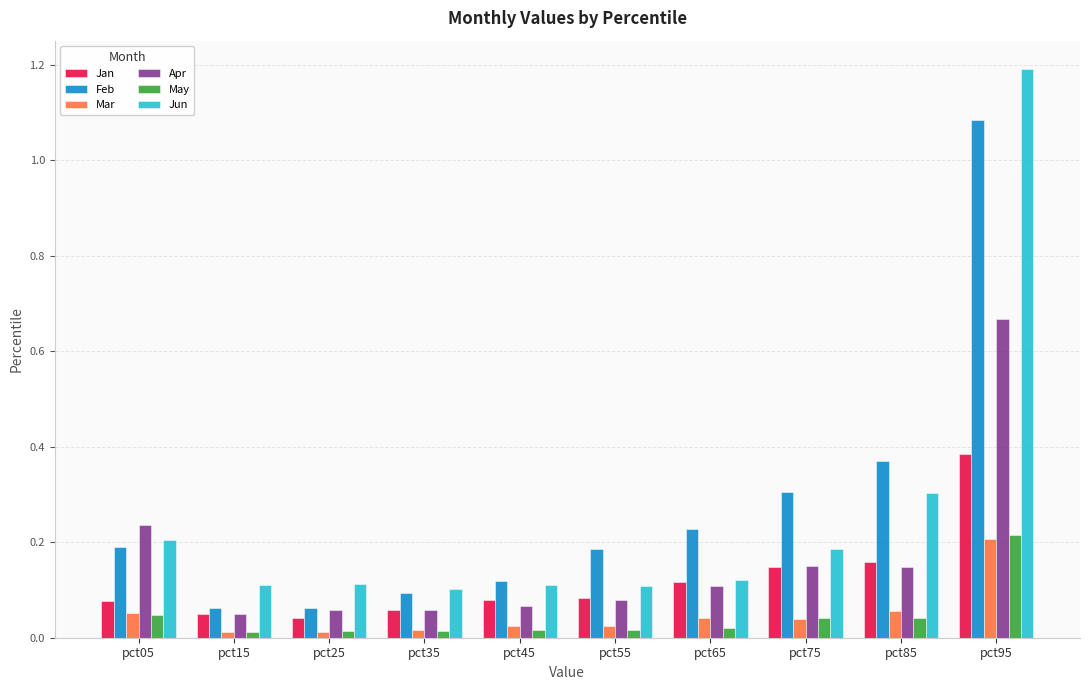

What are all the series names shown in the legend?

Jan, Feb, Mar, Apr, May, Jun